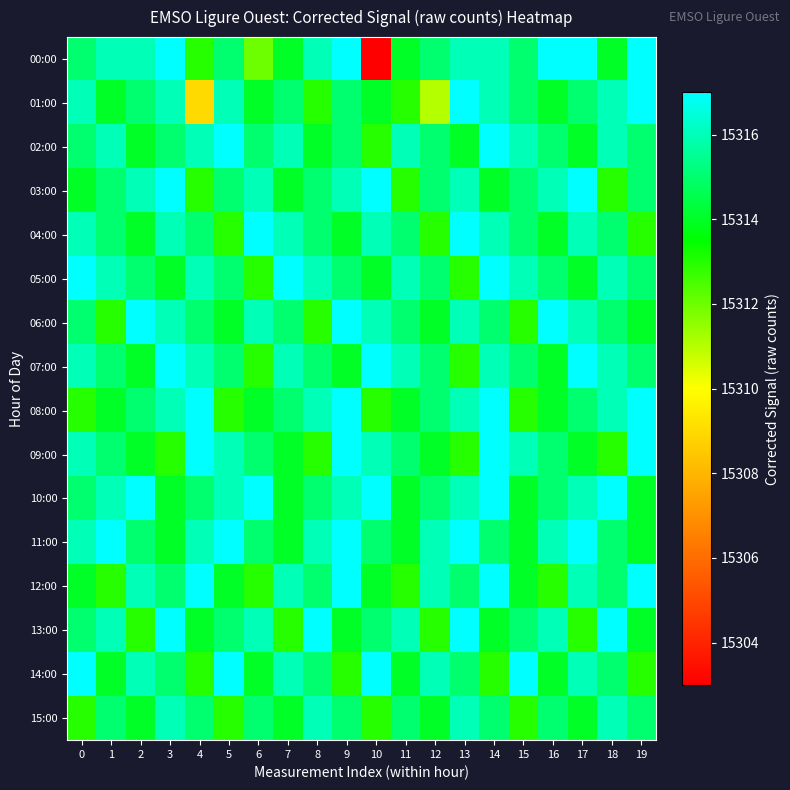

What is the total value across all series at 2?

245041